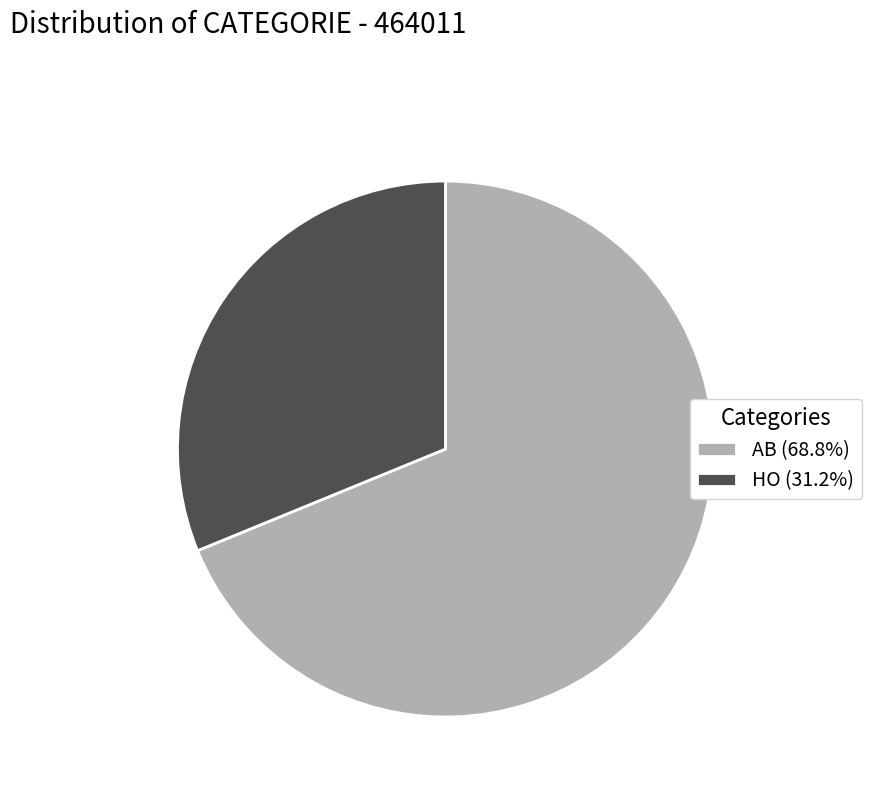

Which slice represents more than half of the pie?

AB